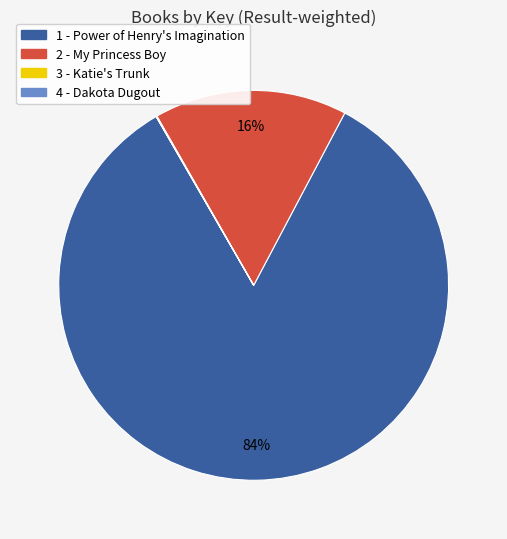

To the nearest percent, what percentage of the pie is 1 - Power of Henry's Imagination?

84%